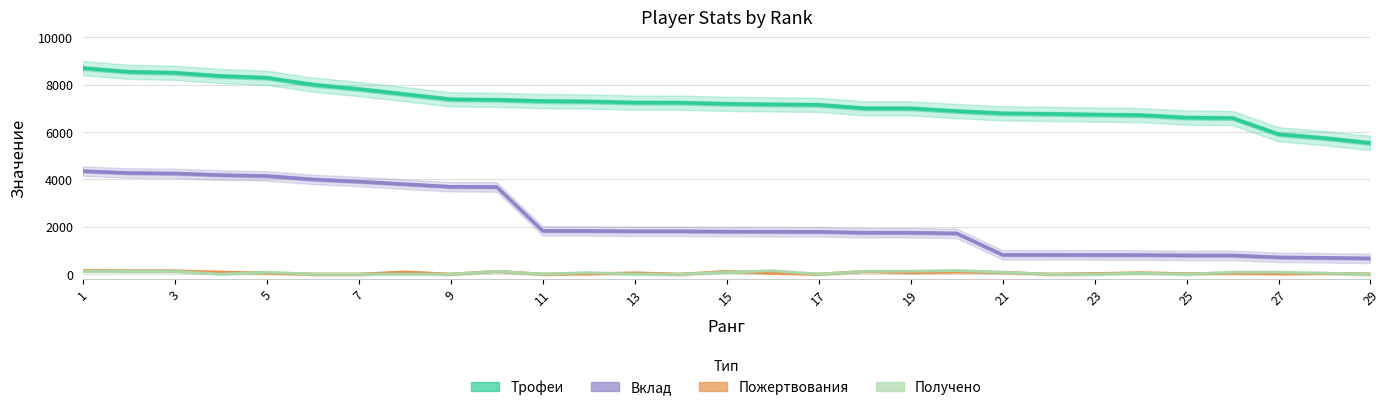

What is the difference between the second highest and minimum values in the Трофеи series?

3007